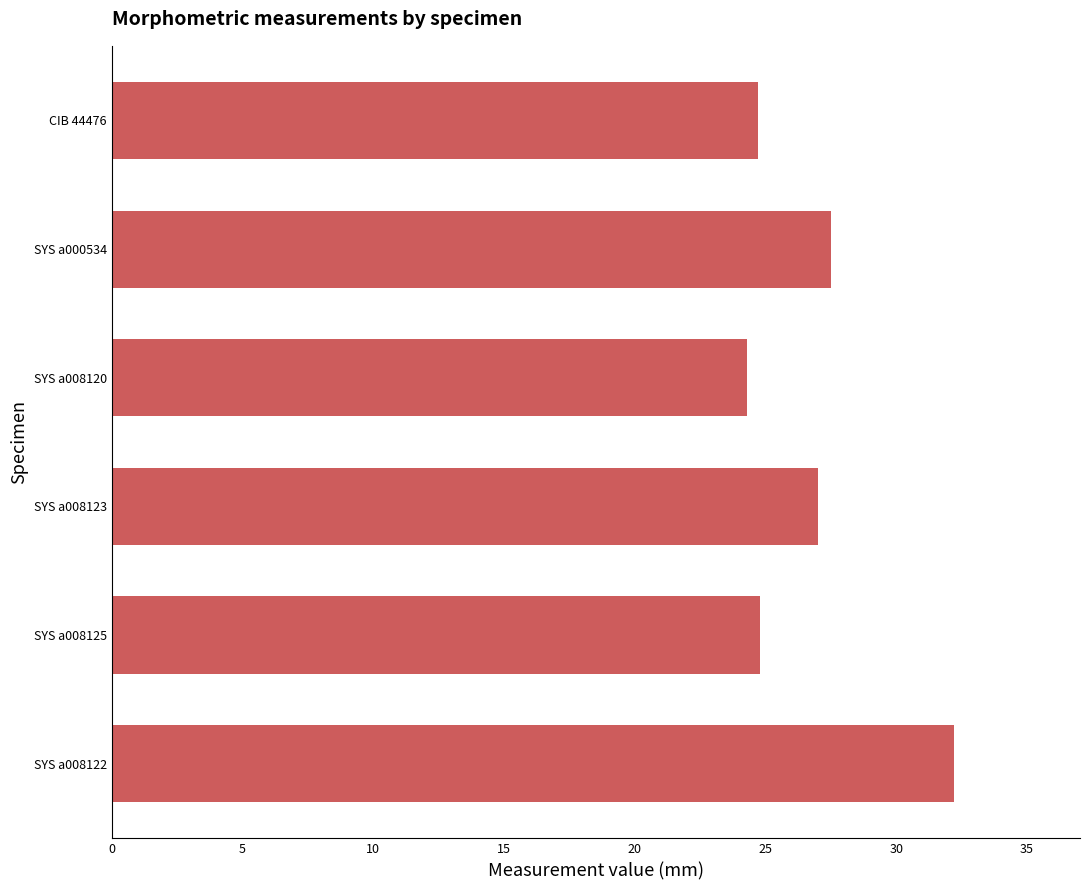

Does the chart contain any negative values?

No